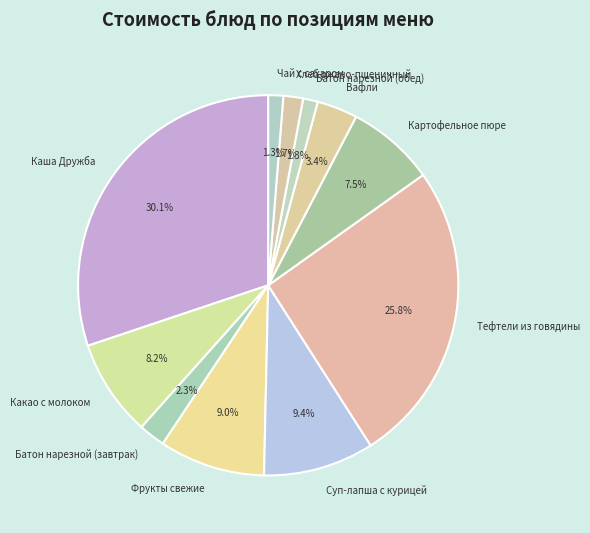

Is it true that Какао с молоком is 1% of the pie?

False